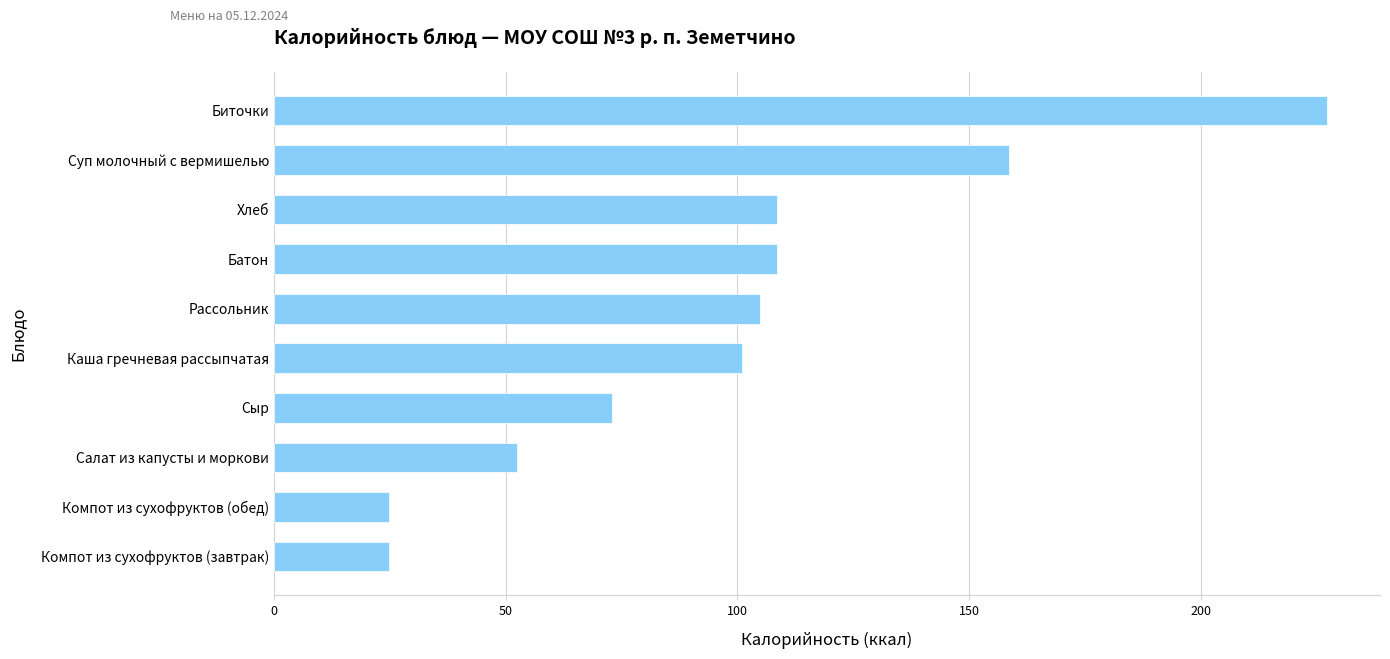

Reading bottom to top, what are all the values shown in this chart?

Компот из сухофруктов (завтрак)=24.8	Компот из сухофруктов (обед)=24.8	Салат из капусты и моркови=52.4	Сыр=72.9	Каша гречневая рассыпчатая=101.0	Рассольник=105.0	Батон=108.5	Хлеб=108.5	Суп молочный с вермишелью=158.6	Биточки=227.3